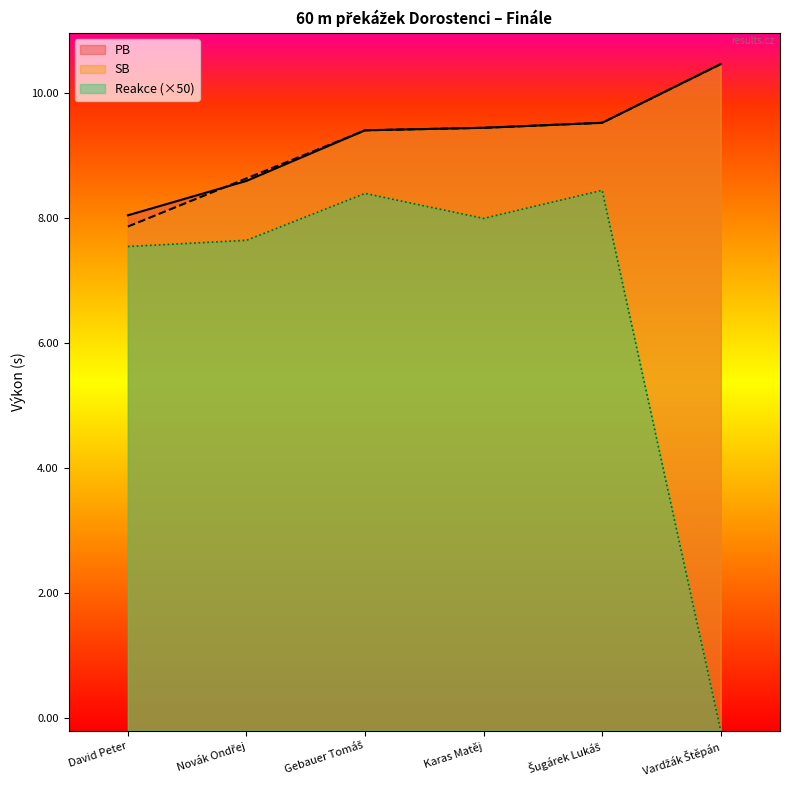

How many negative values does the Reakce series have?

1